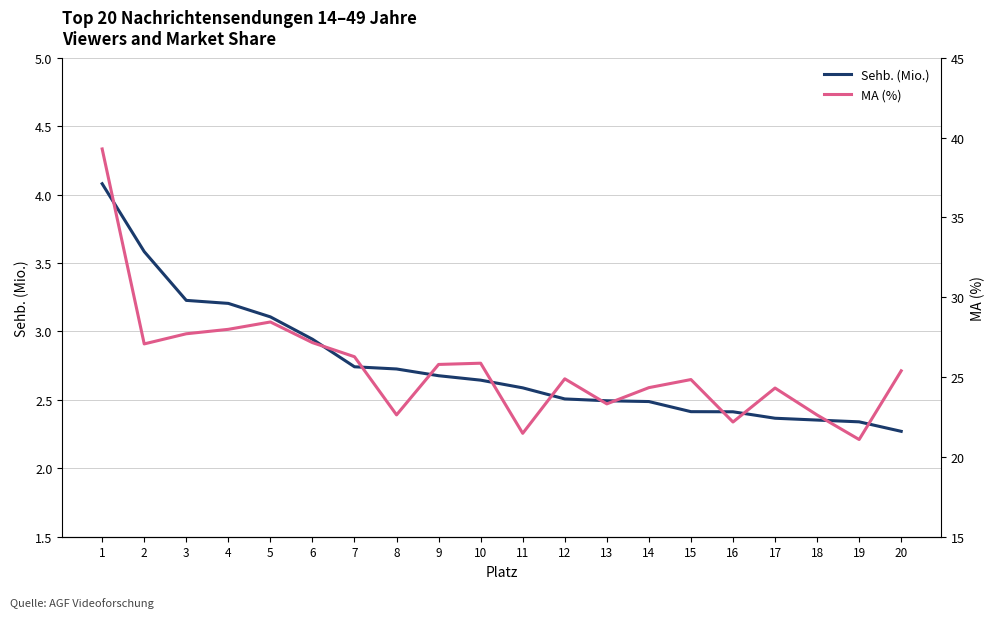

True or false: MA (%) and Sehb. (Mio.) cross at least once.

False